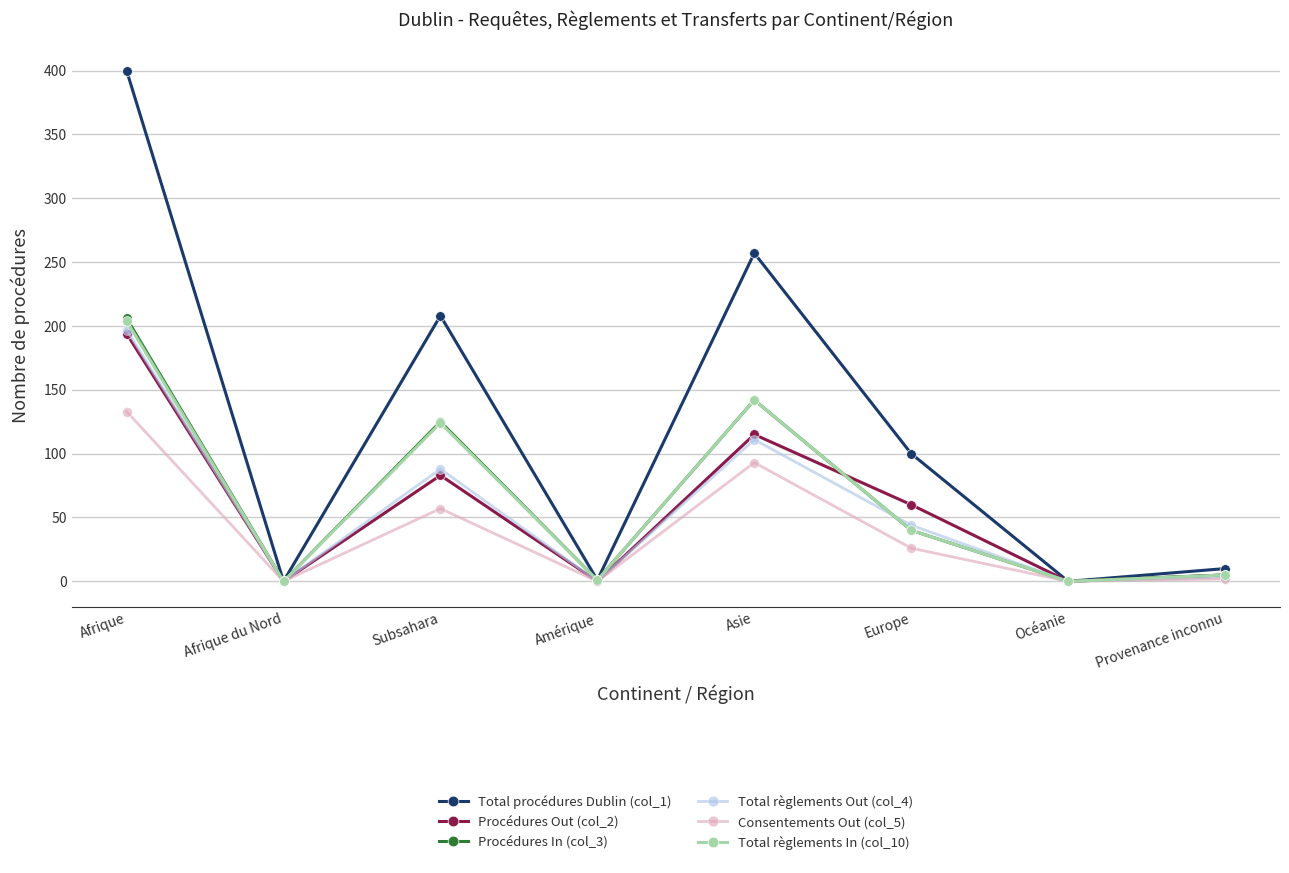

The value of Total procédures Dublin (col_1) at Provenance inconnu is 10. True or false?

True